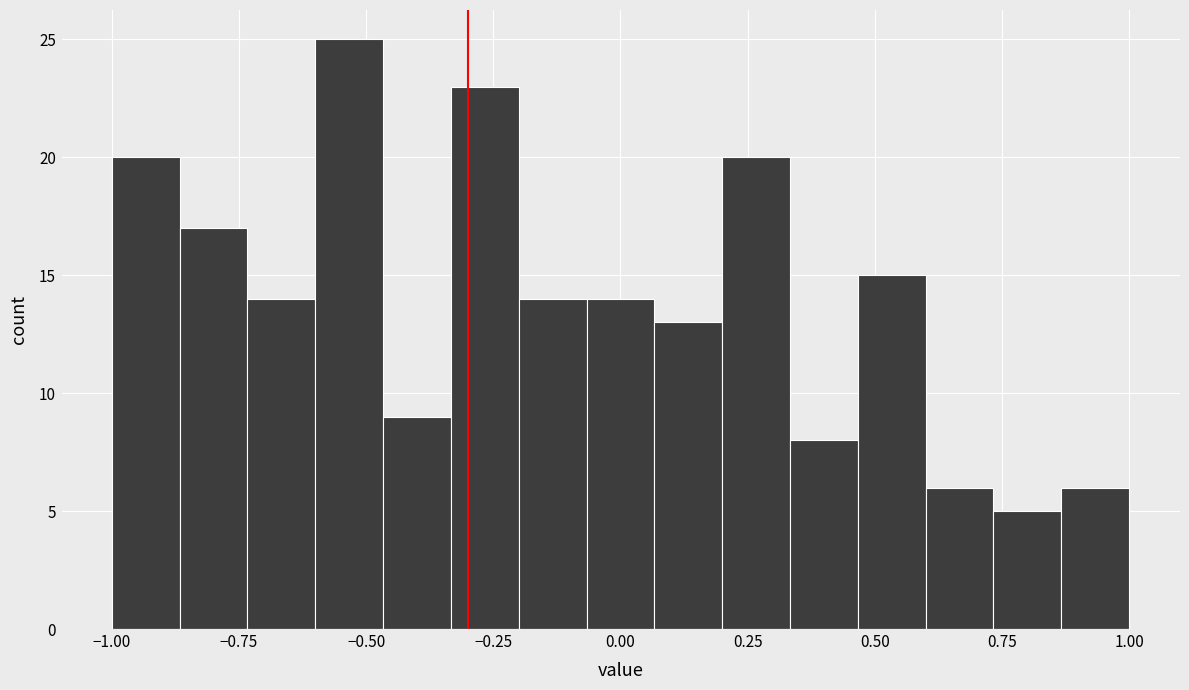

Read against the x-axis, roughly where is the centre of the tallest bar?

-0.55